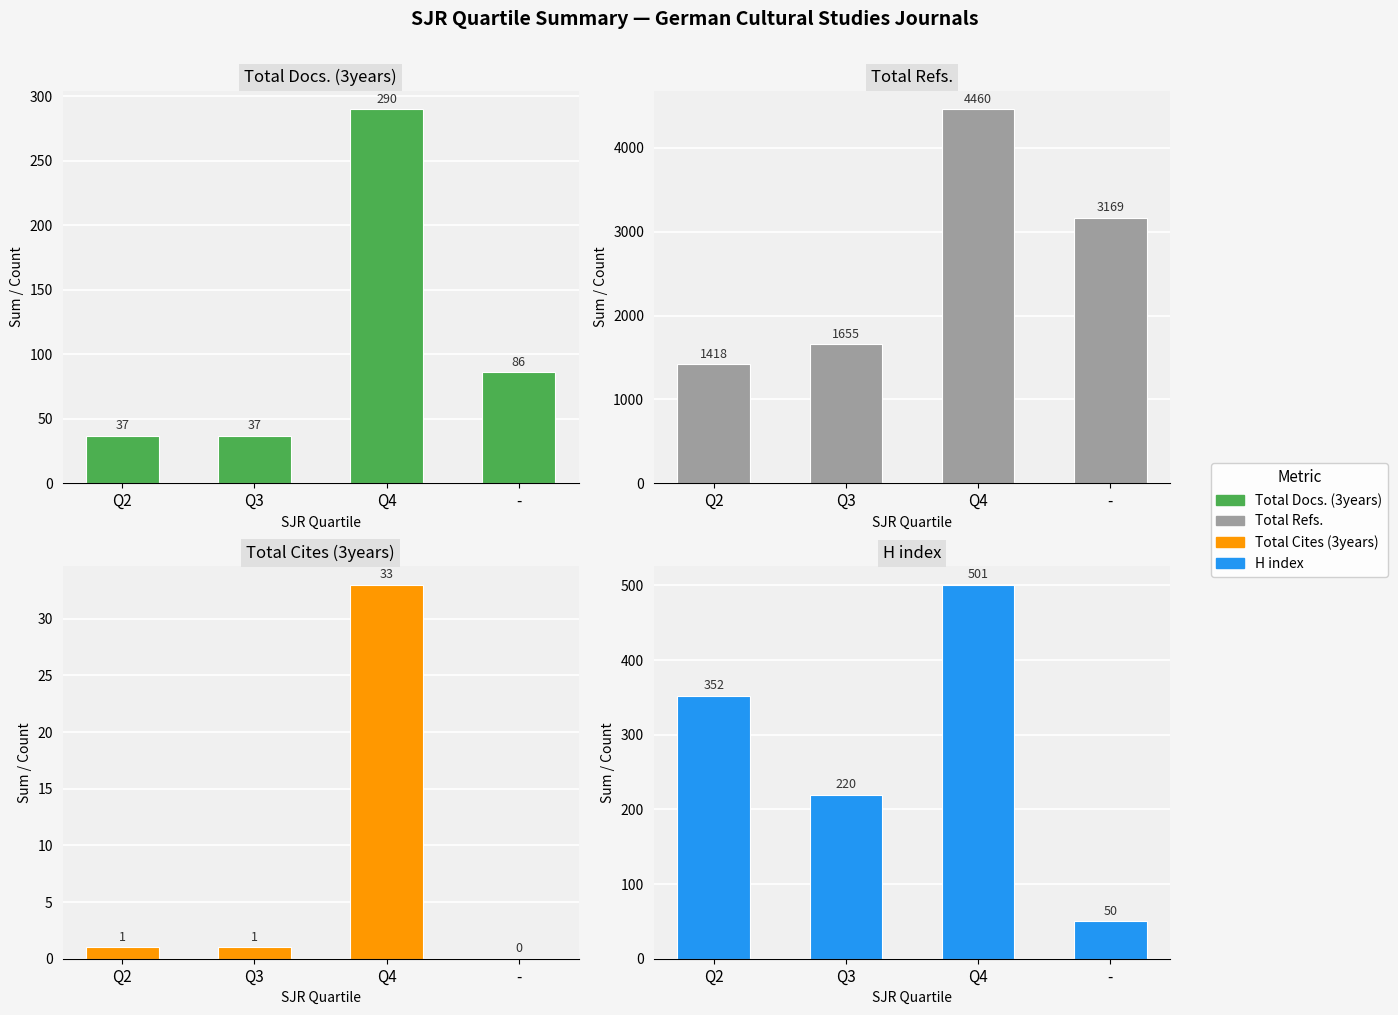

The value of H index at Q4 is 141. True or false?

False